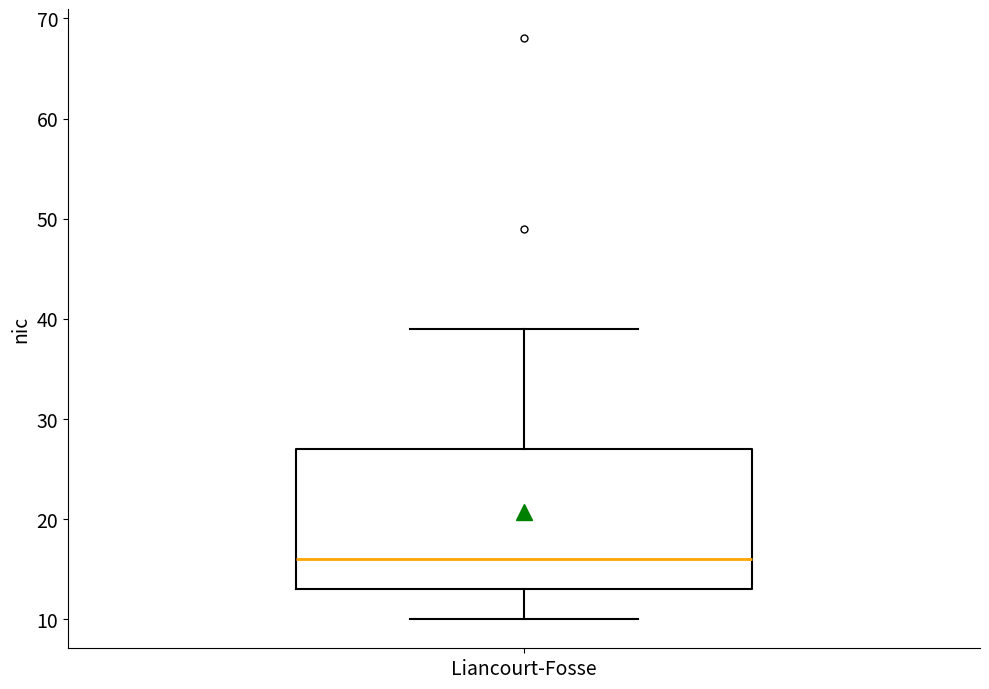

Transcribe this box plot: give where the median line is, the range the box spans, and where the two whiskers end, as read against the y-axis. The values are not printed on the chart, so give them approximately, as read against the axis.

median 16, box 13 to 27, whiskers 10 to 39